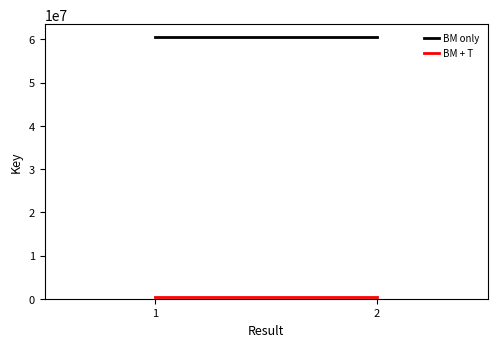

Rank the categories by BM only value from lowest to highest.

1, 2